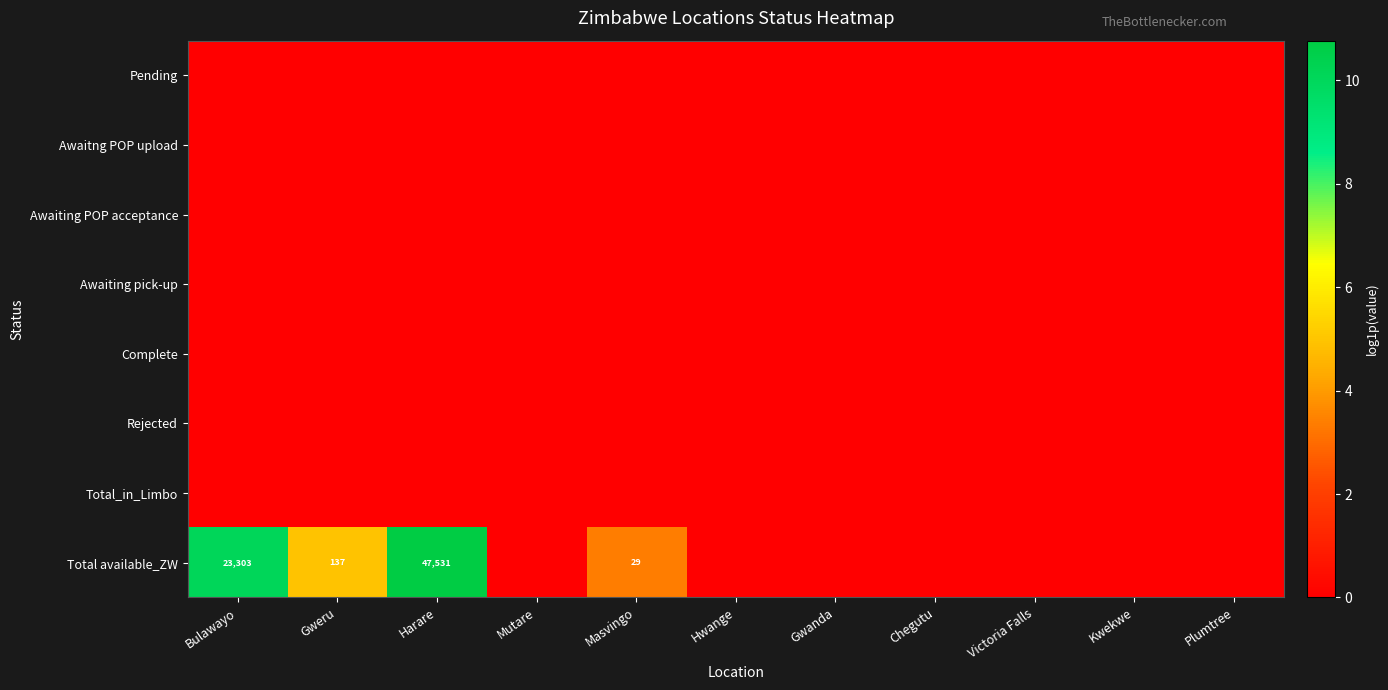

The value of Total available_ZW at Harare is 9823. True or false?

False